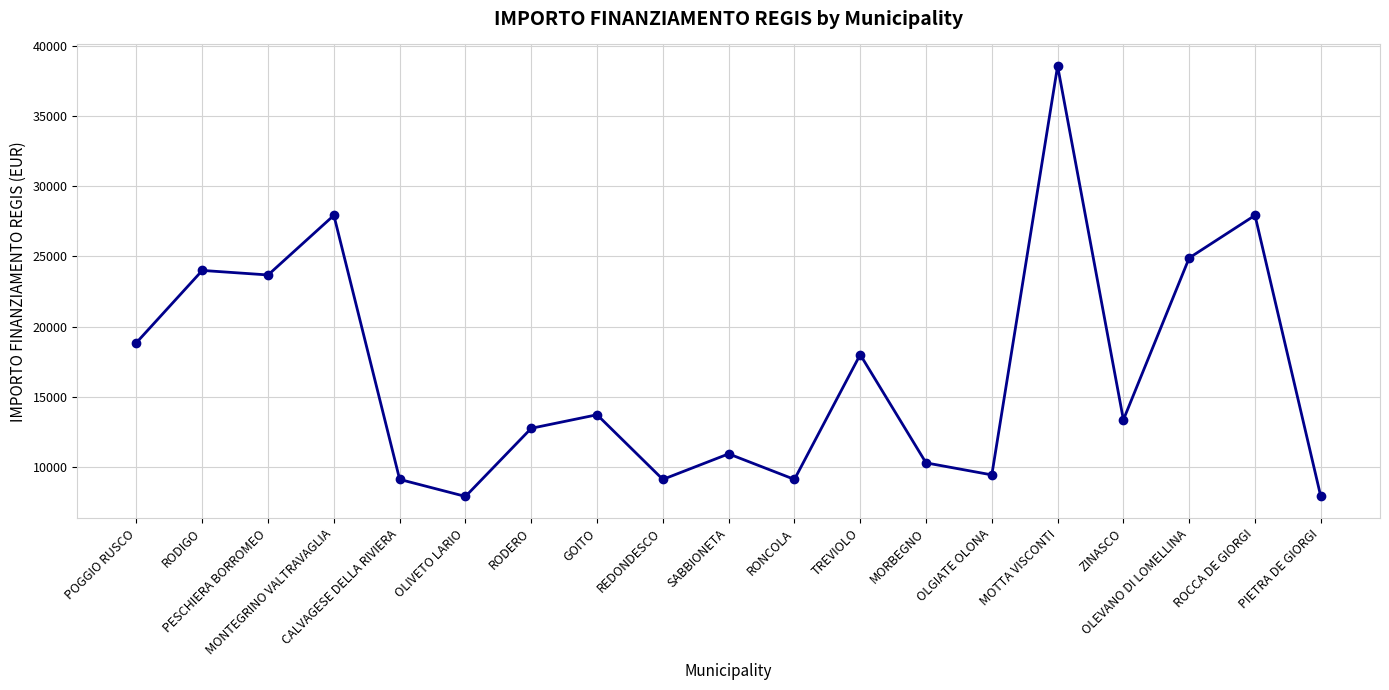

What is the difference between the values at OLEVANO DI LOMELLINA and RODERO?

12140